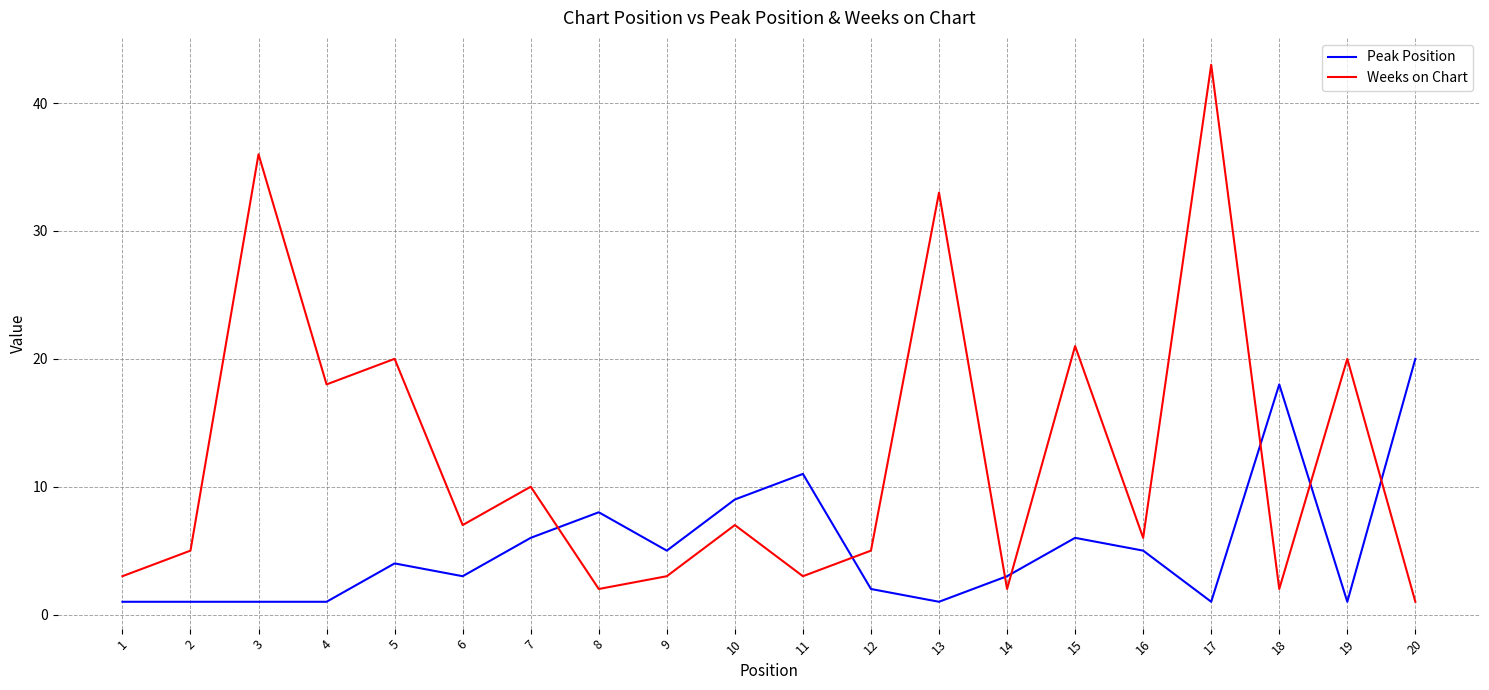

Rank the series by their average value, from highest to lowest.

Weeks on Chart, Peak Position